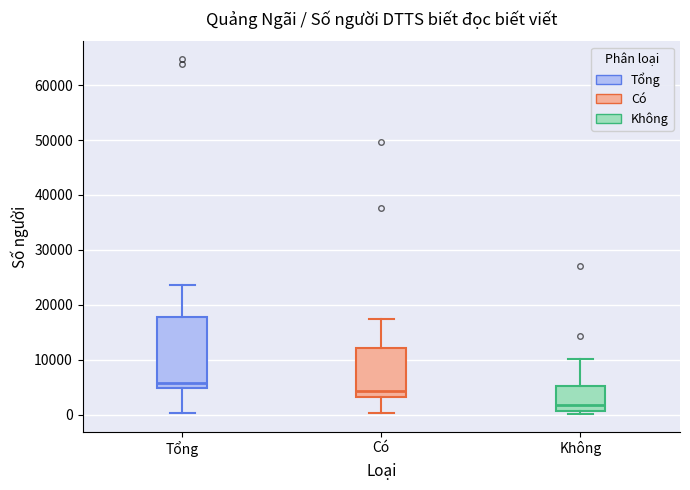

Reading left to right, read every box against the y-axis: the position of its median line, the range the box covers, and the ends of its whiskers. The values are not printed on the chart, so give them approximately, as read against the axis.

Tổng: median 6000, box 5000 to 18000, whiskers 0 to 24000
Có: median 4000, box 3000 to 12000, whiskers 0 to 17000
Không: median 2000, box 1000 to 5000, whiskers 0 to 10000